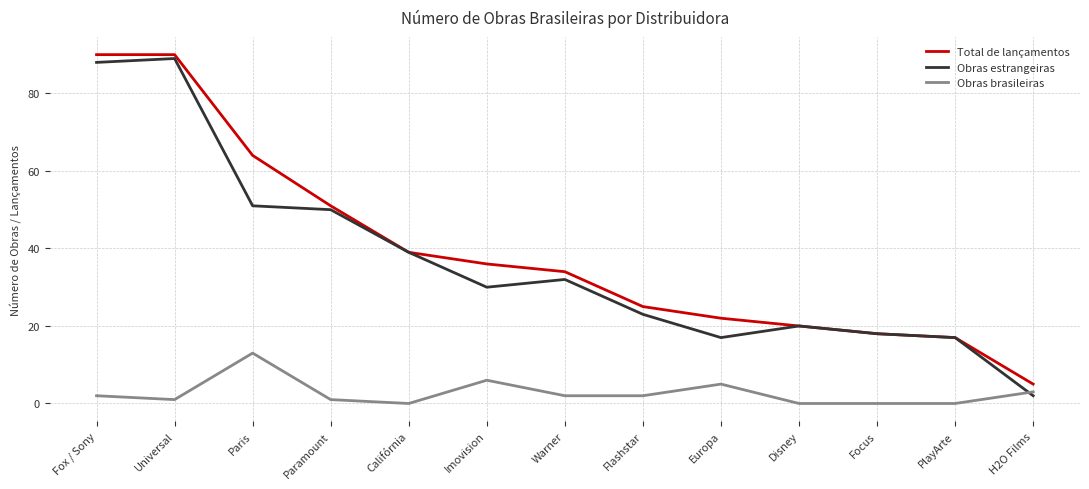

Which series has the widest spread of values?

Obras estrangeiras